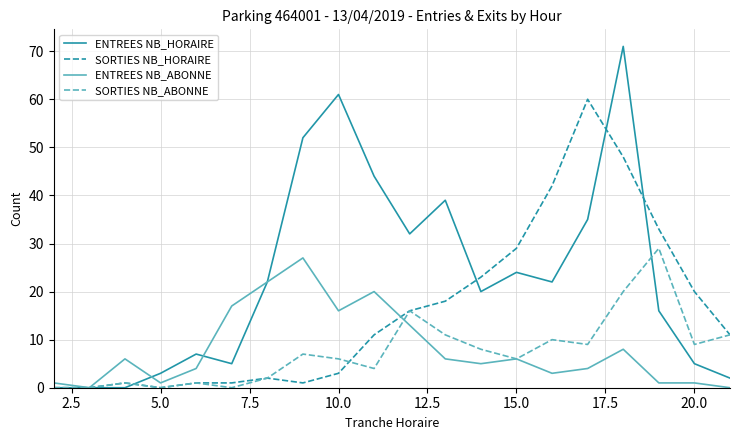

Which series has the largest total across all categories?

ENTREES NB_HORAIRE